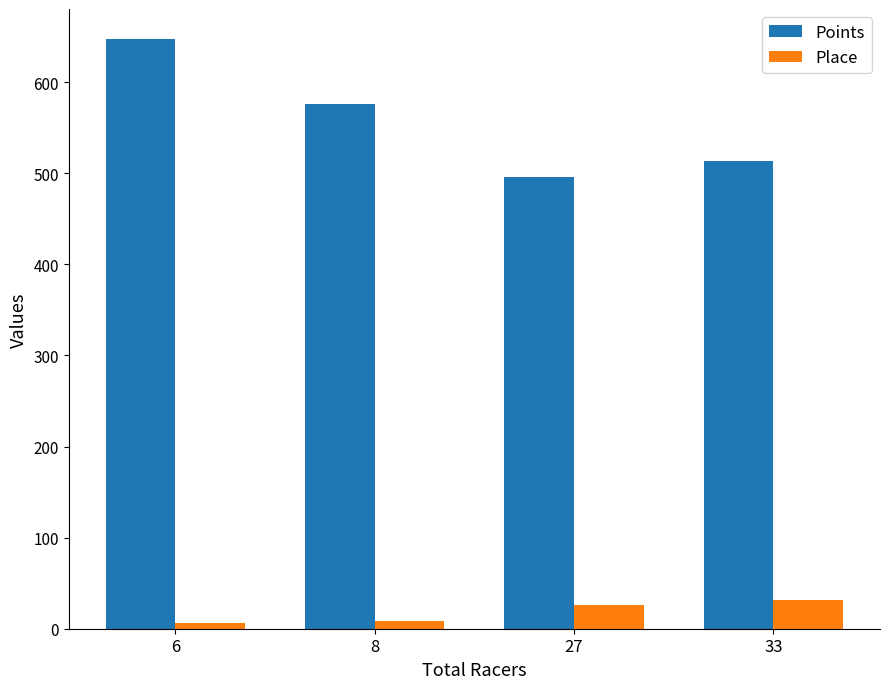

How many values in the Points series exceed 575?

2